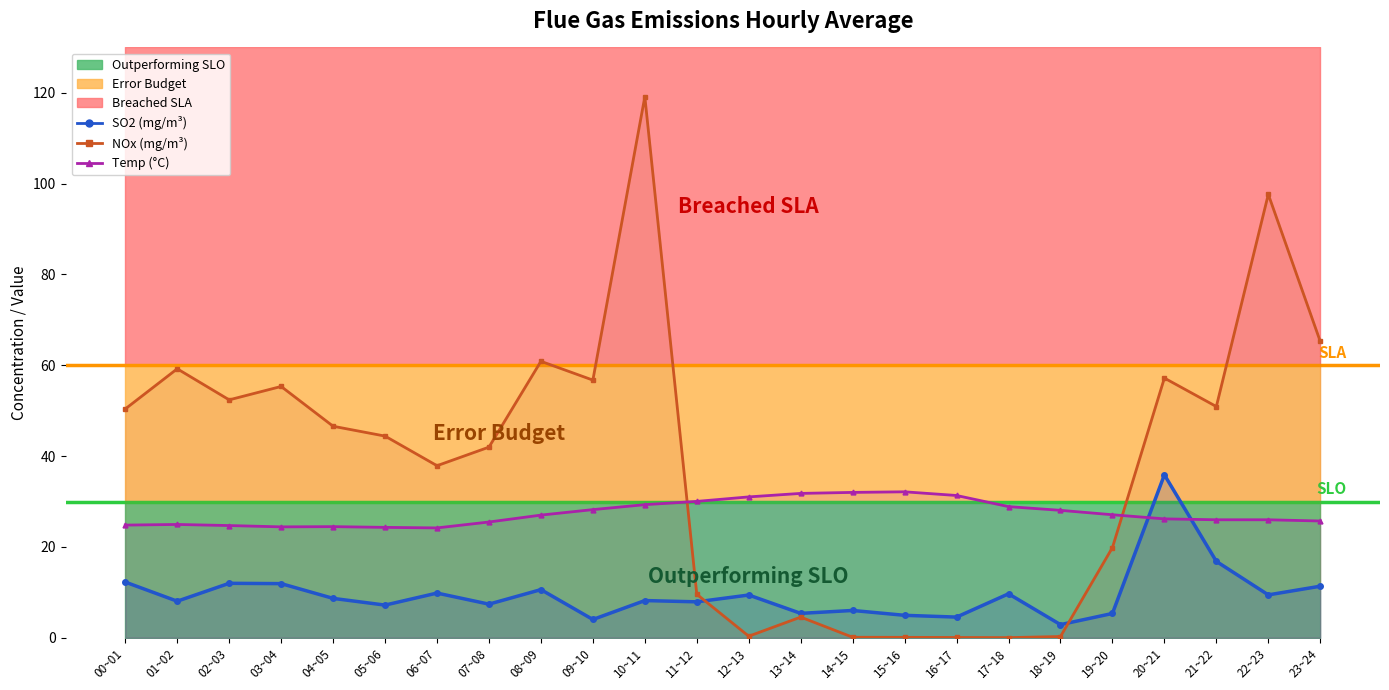

What is the total value across all series at 14~15?

38.1